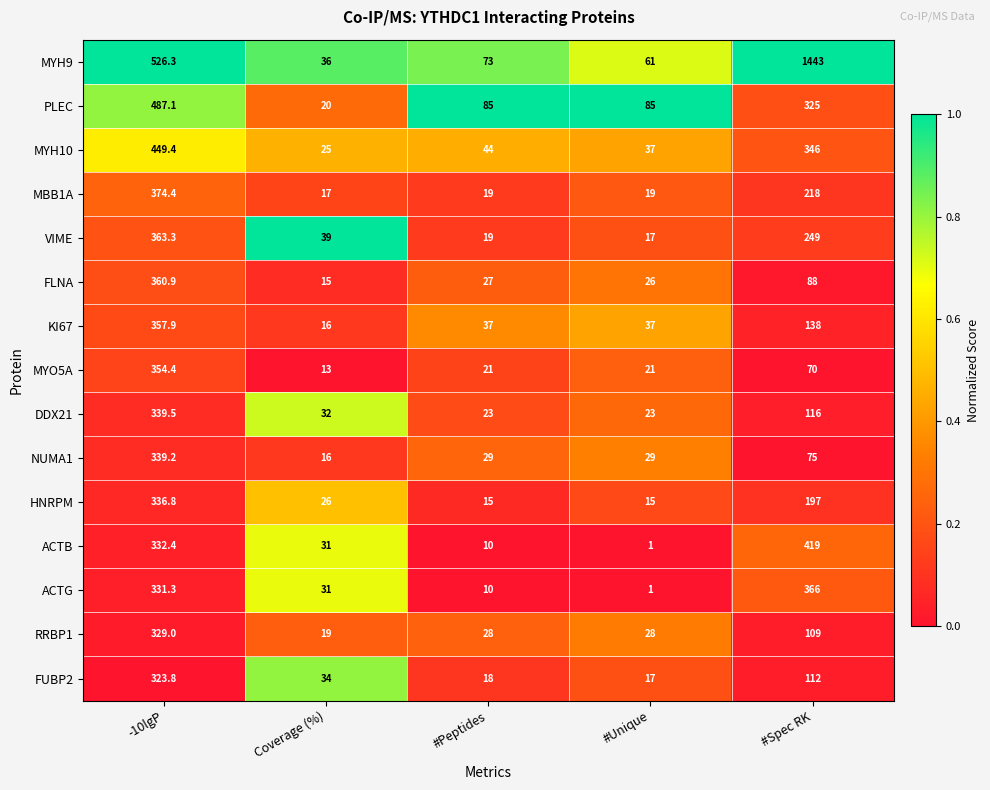

At which category is the sum across all series the highest?

-10lgP